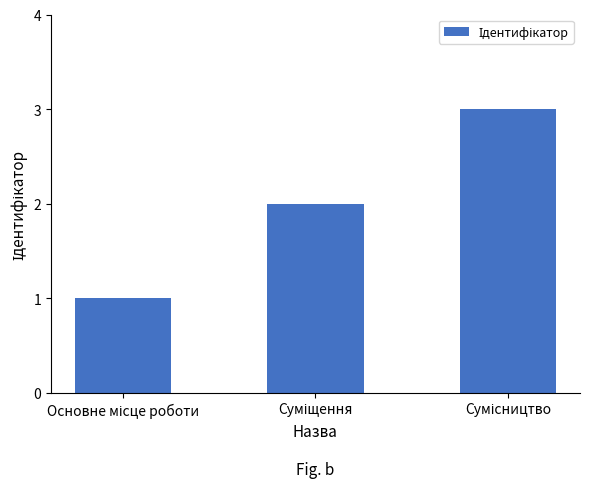

What is the minimum value shown in the chart?

1